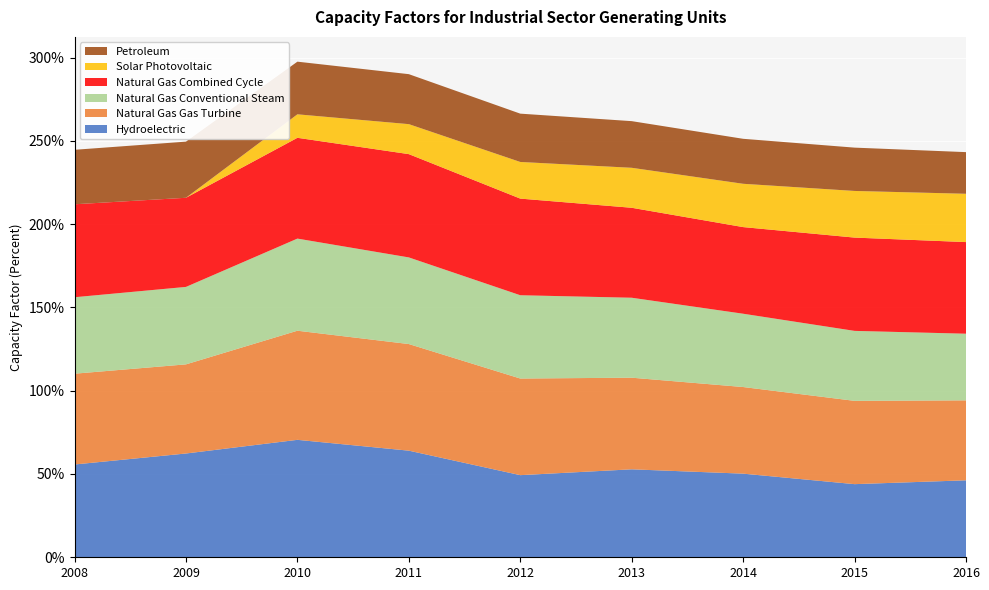

Reading left to right, extract all data points from this chart.

Hydroelectric: 2008=55.7	2009=62.3	2010=70.5	2011=64.0	2012=49.3	2013=52.8	2014=50.2	2015=43.9	2016=46.2
Natural Gas Gas Turbine: 2008=54.5	2009=53.5	2010=65.5	2011=64.0	2012=58.0	2013=55.0	2014=52.0	2015=50.0	2016=48.0
Natural Gas Conventional Steam: 2008=45.9	2009=46.5	2010=55.3	2011=52.0	2012=50.0	2013=48.0	2014=44.0	2015=42.0	2016=40.0
Natural Gas Combined Cycle: 2008=55.8	2009=53.5	2010=60.5	2011=62.0	2012=58.0	2013=54.0	2014=52.0	2015=56.0	2016=55.0
Solar Photovoltaic: 2008=0.0	2009=0.0	2010=14.1	2011=18.0	2012=22.0	2013=24.0	2014=26.0	2015=28.0	2016=29.0
Petroleum: 2008=32.7	2009=33.7	2010=31.6	2011=30.0	2012=29.0	2013=28.0	2014=27.0	2015=26.0	2016=25.0